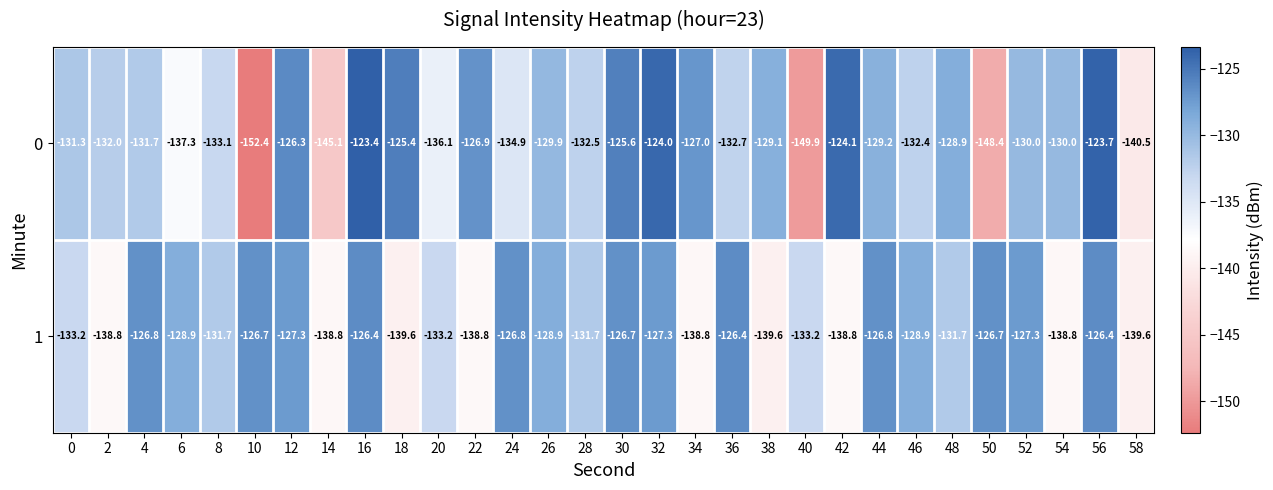

Which series has the largest total across all categories?

1